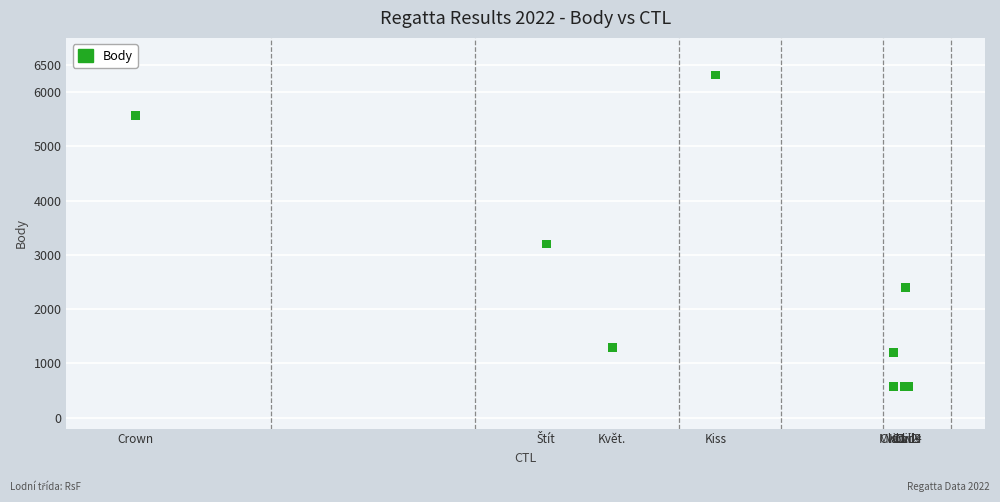

What Y value in the scatter plot is closest to 3448?

3200